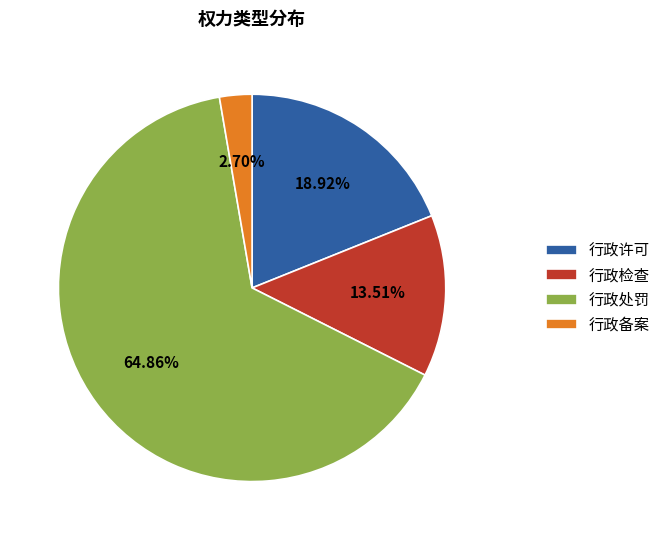

Which has a higher value, 行政备案 or 行政处罚?

行政处罚